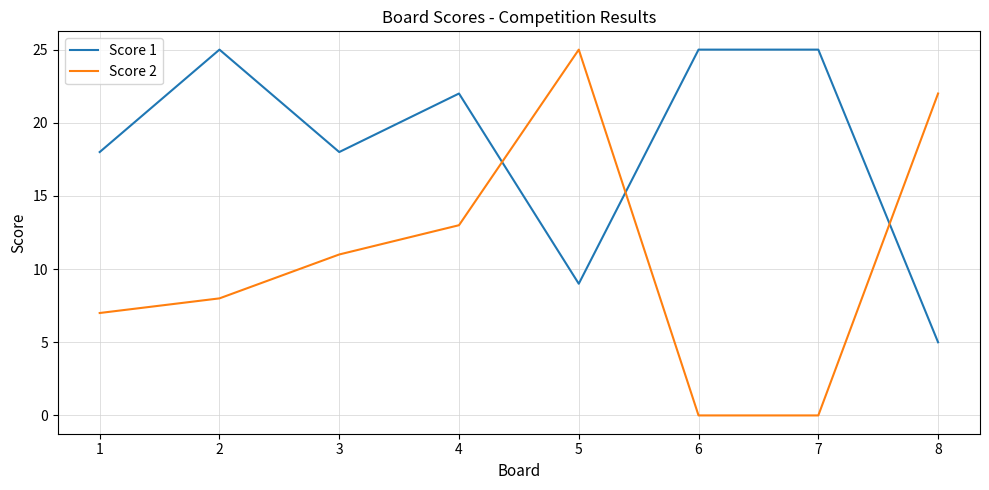

True or false: Score 1 and Score 2 cross at least once.

True